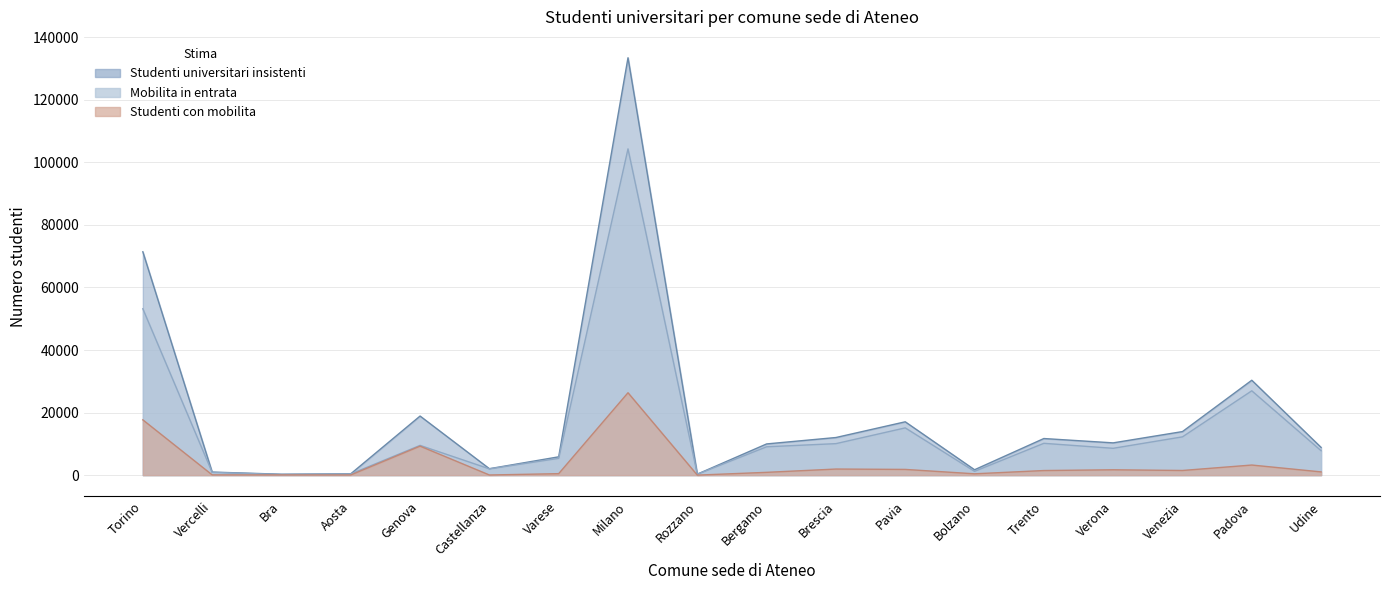

How many series are shown in this chart?

3